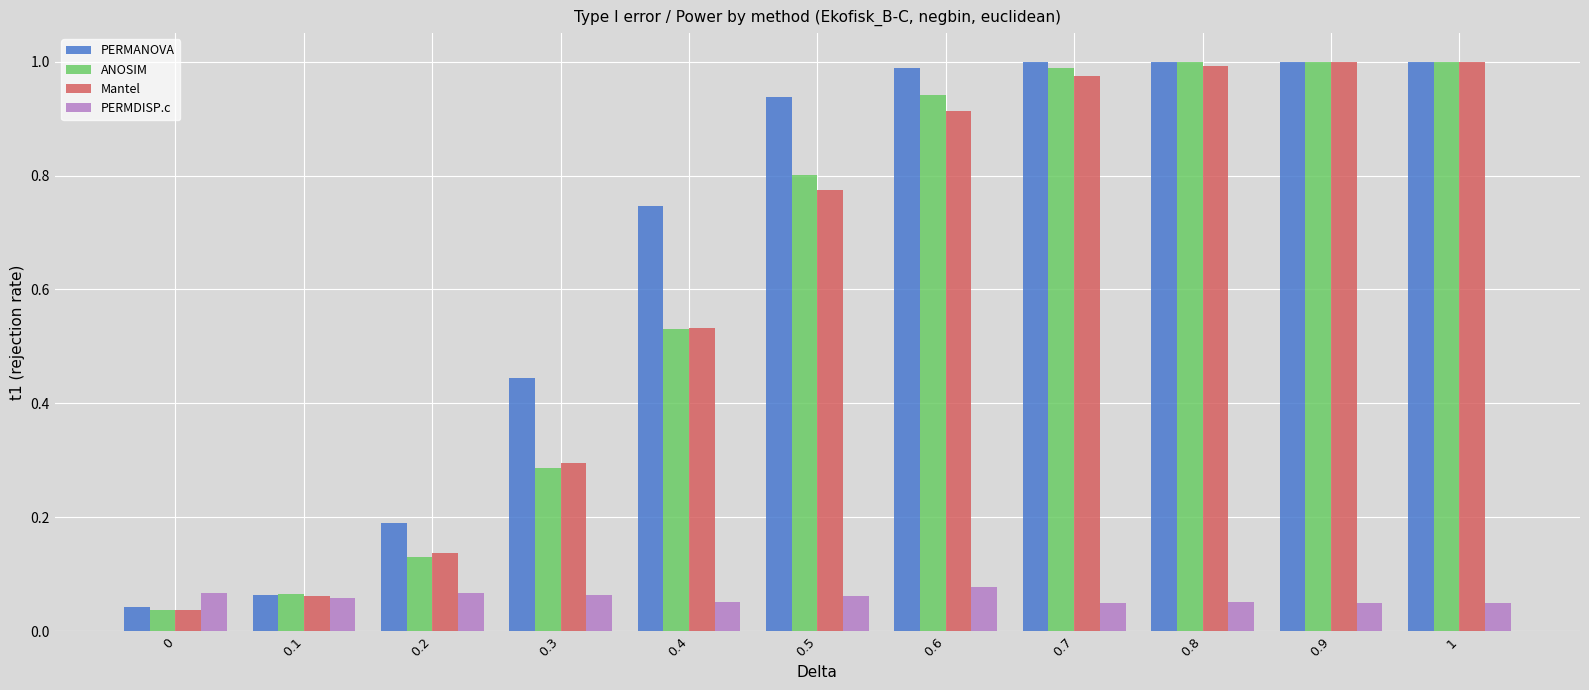

Between 0.2 and 0.7, which series saw the biggest shift?

ANOSIM